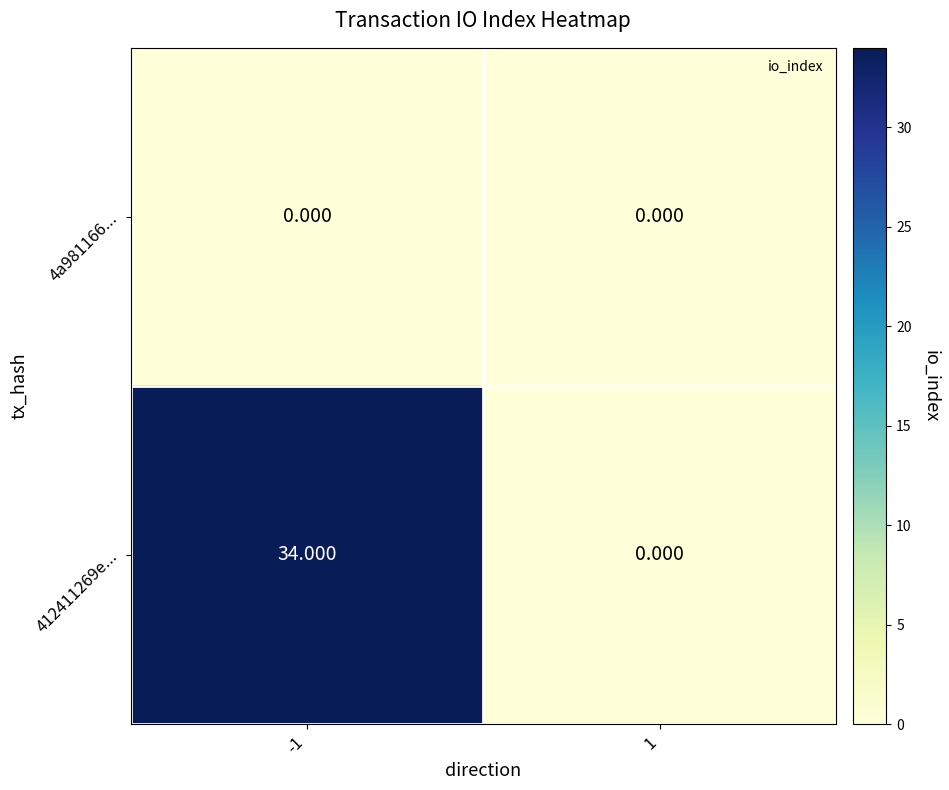

What is the total value across all series at -1?

34